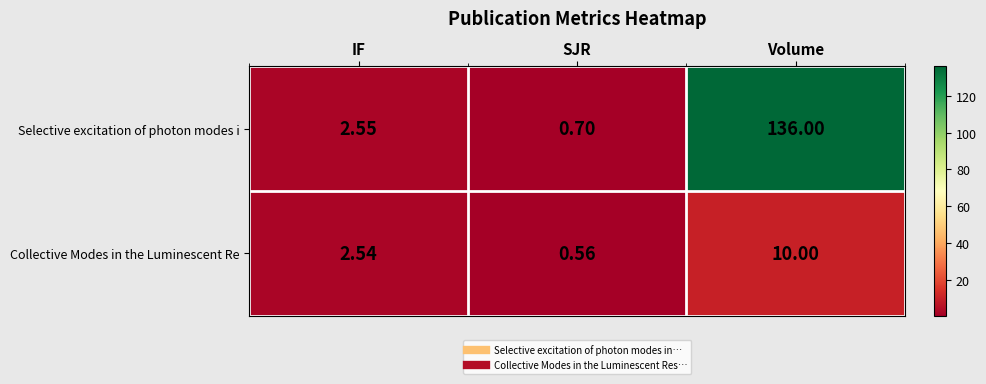

List the series in order of their peak value, highest first.

Selective excitation of photon modes i, Collective Modes in the Luminescent Re